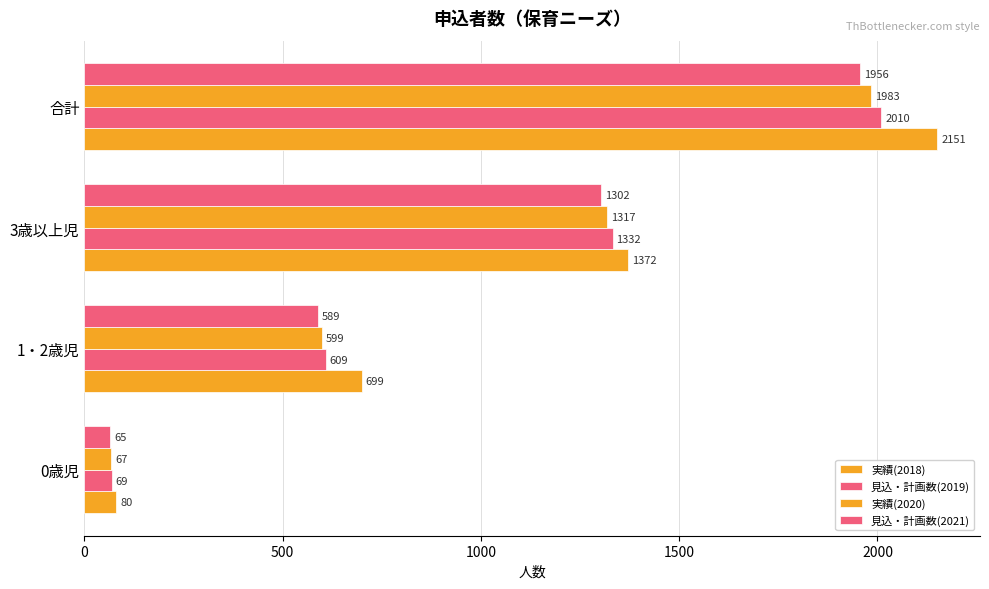

What is the smallest value displayed?

65